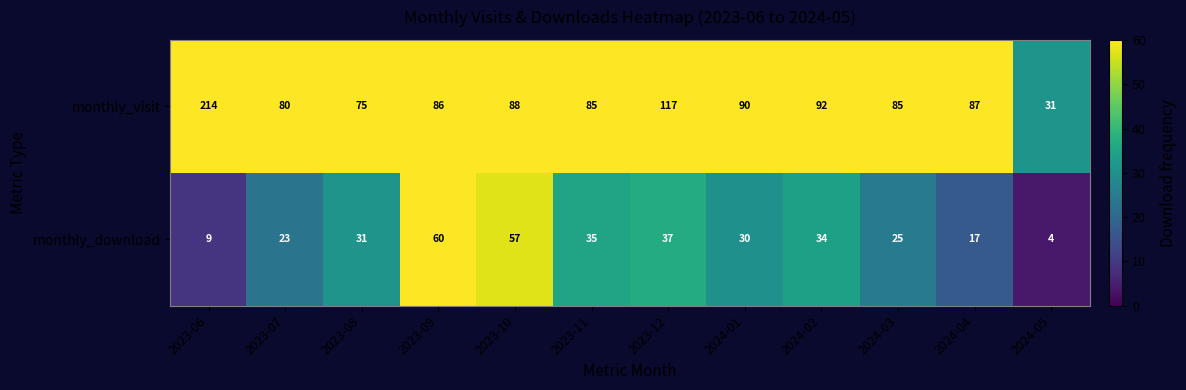

List the series in order of their peak value, lowest first.

monthly_download, monthly_visit